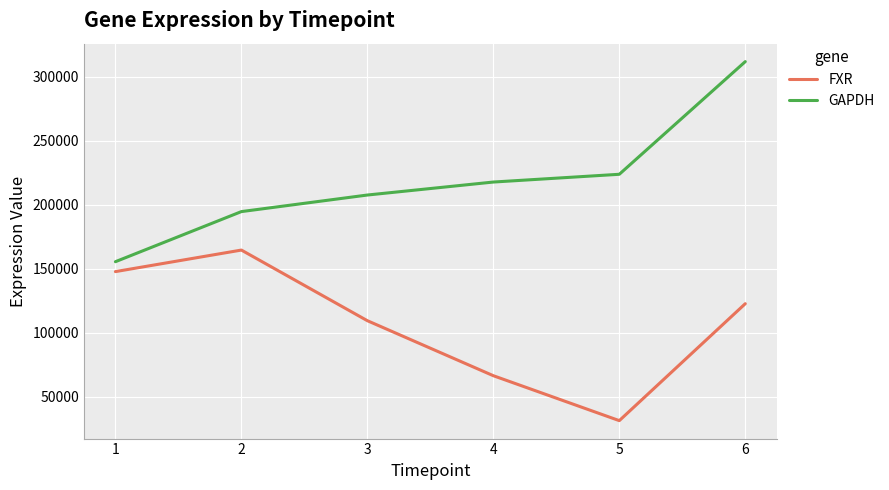

At how many categories does at least one series exceed 268526?

1